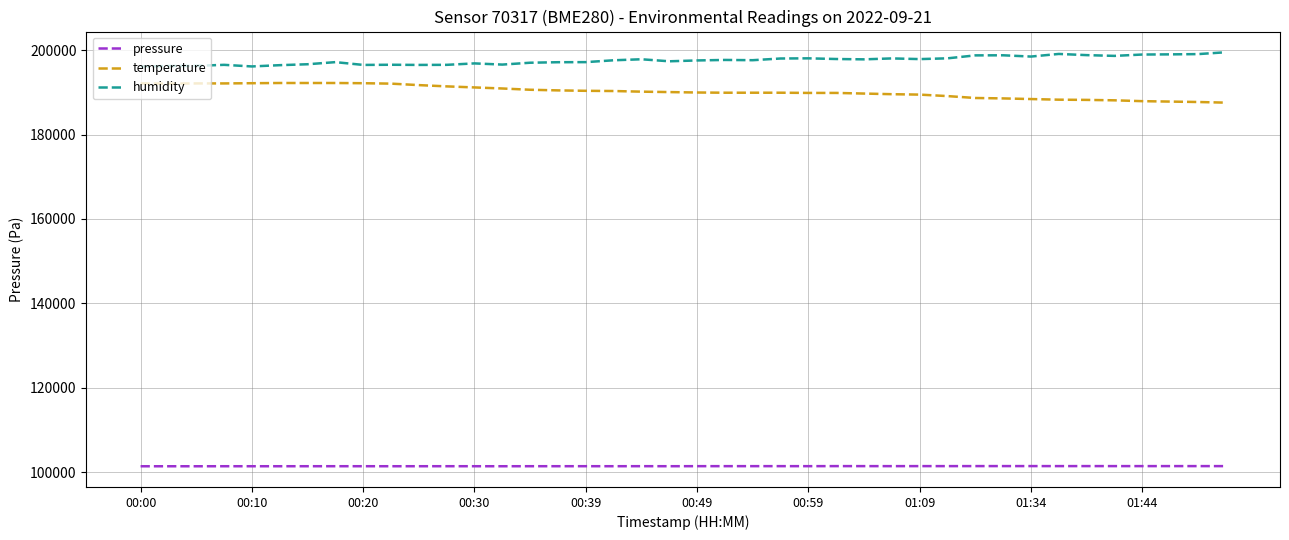

True or false: humidity and temperature cross at least once.

False